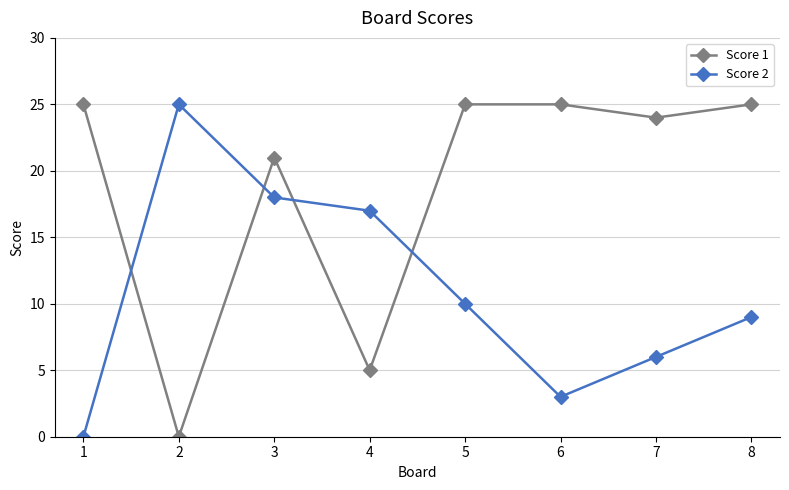

What is the value of the Score 1 point at the 7th from the left?

24